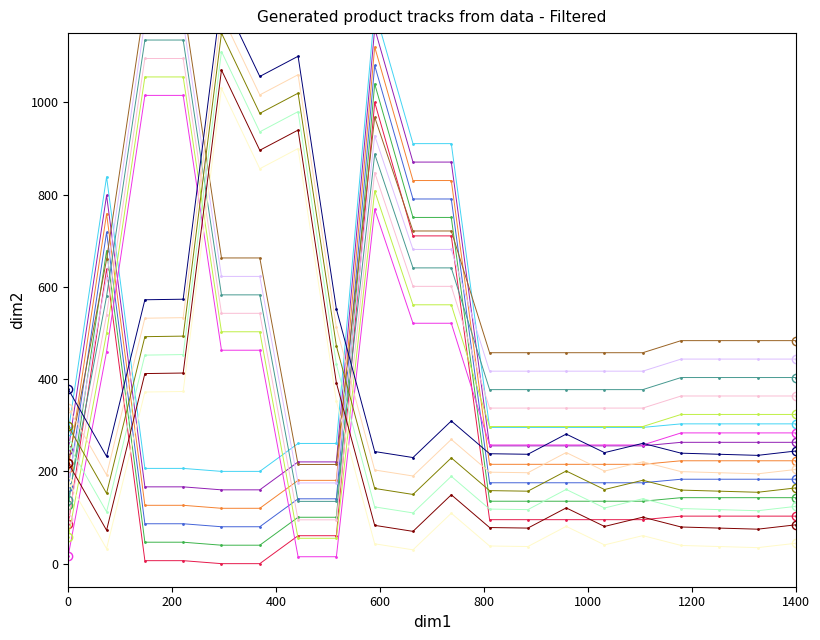

True or false: Залишок_0 has a value of 270.2 at 0.

False